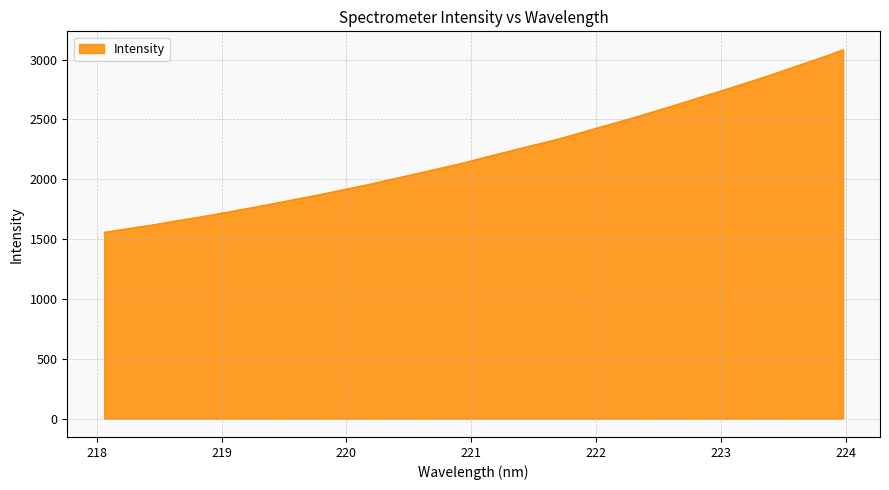

True or false: the data has more than 0 interior local peaks.

False